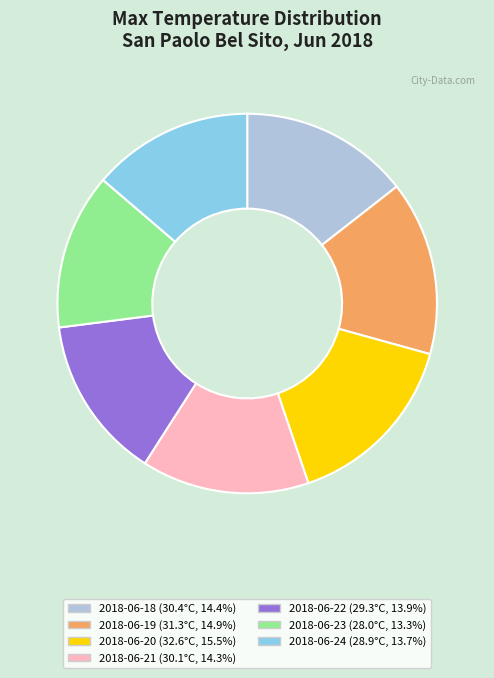

Does 2018-06-23 account for over 50% of the chart?

No